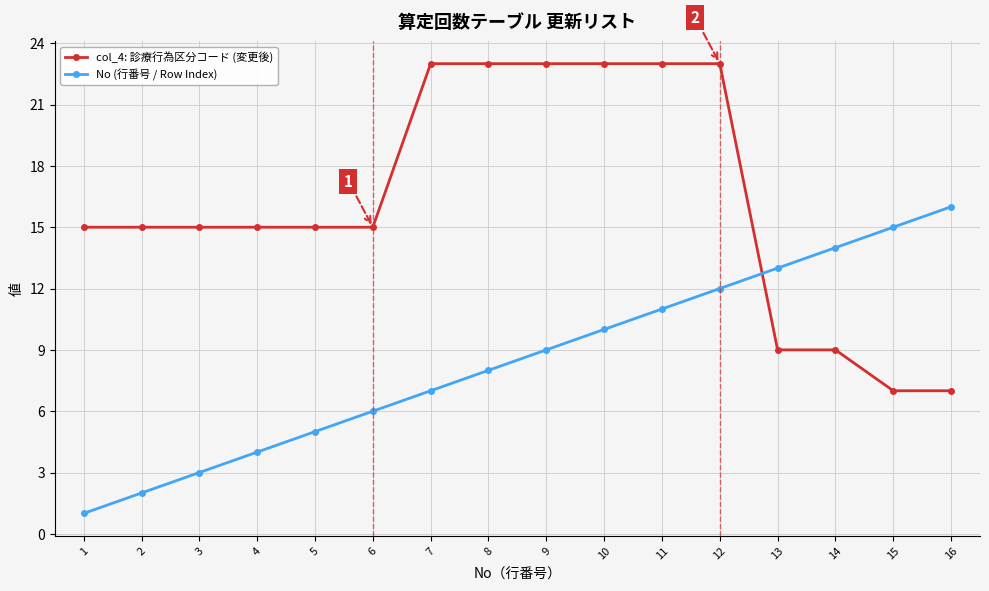

What is the average value of the col_4: 診療行為区分コード (変更後) series?

16